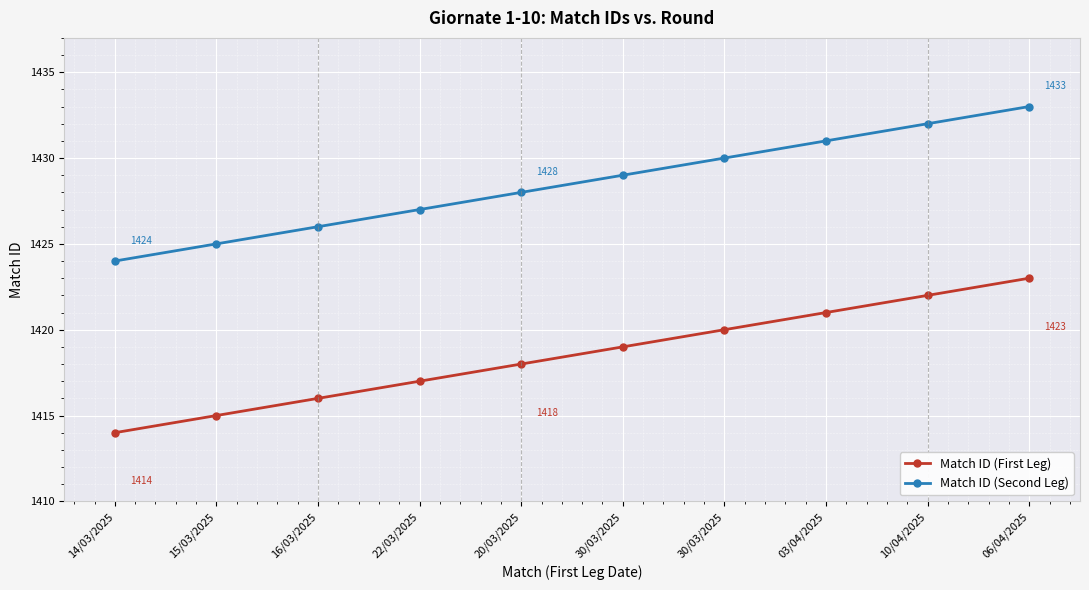

Rank the series by their average value, from highest to lowest.

Match ID (Second Leg), Match ID (First Leg)